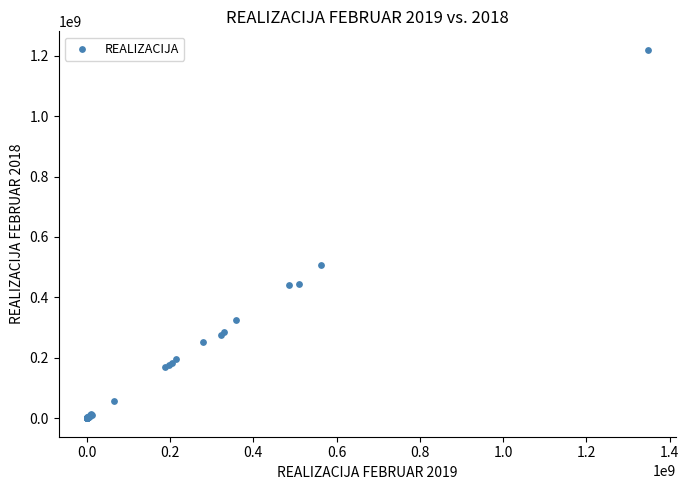

What Y value in the scatter plot is closest to 609752260?

506613613.0